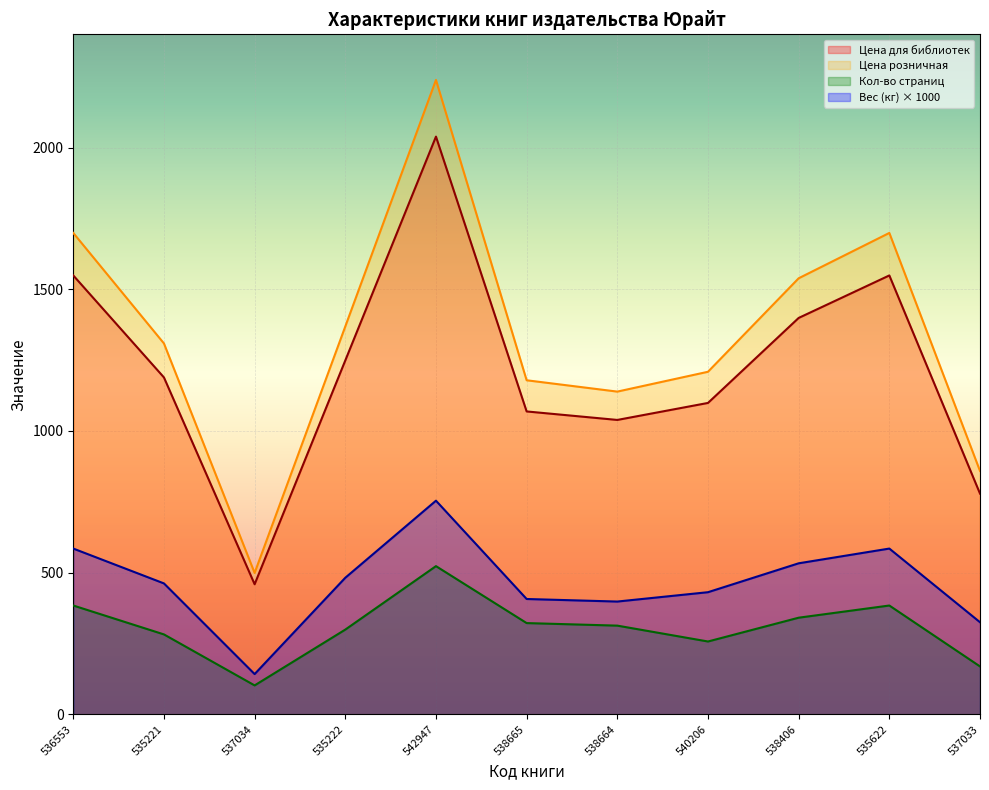

Reading left to right, transcribe all the data shown in this chart.

Кол-во страниц: 384	282	102	299	523	322	313	257	341	384	169
Цена для библиотек: 1549	1189	459	1249	2039	1069	1039	1099	1399	1549	779
Цена розничная: 1699	1309	499	1369	2239	1179	1139	1209	1539	1699	859
Вес (кг): 585	462	142	482	754	407	398	431	533	585	325